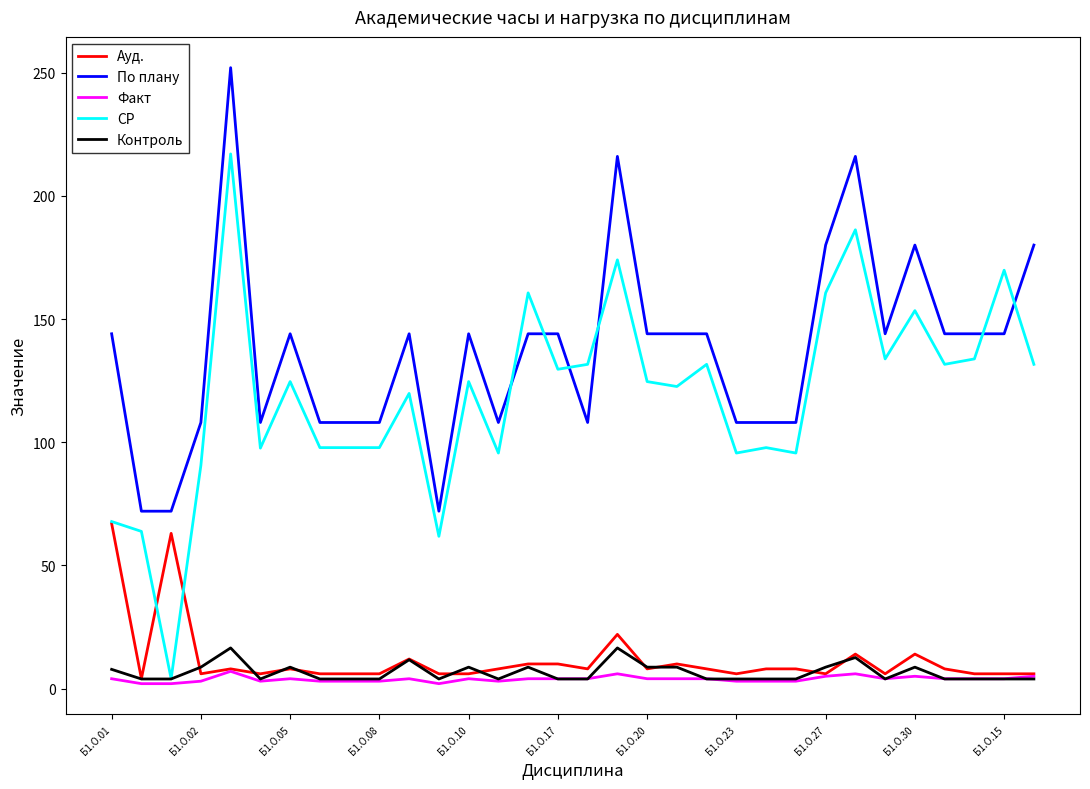

What is the maximum value for Контроль?

16.5